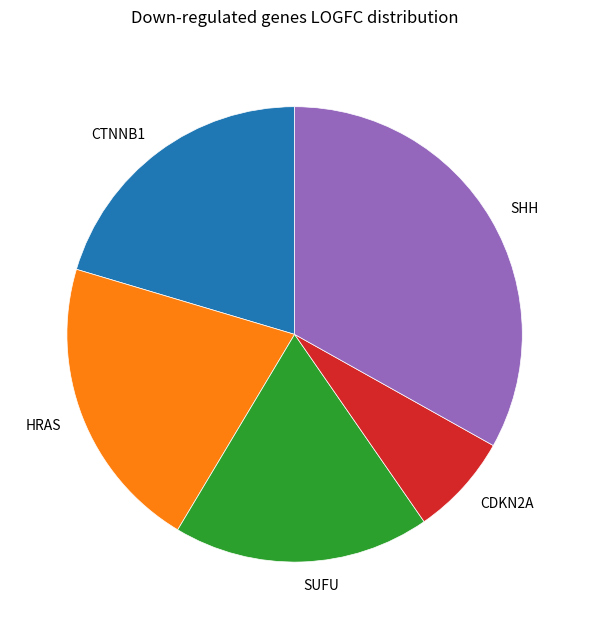

Do SUFU and CTNNB1 together represent more than half of the pie?

No